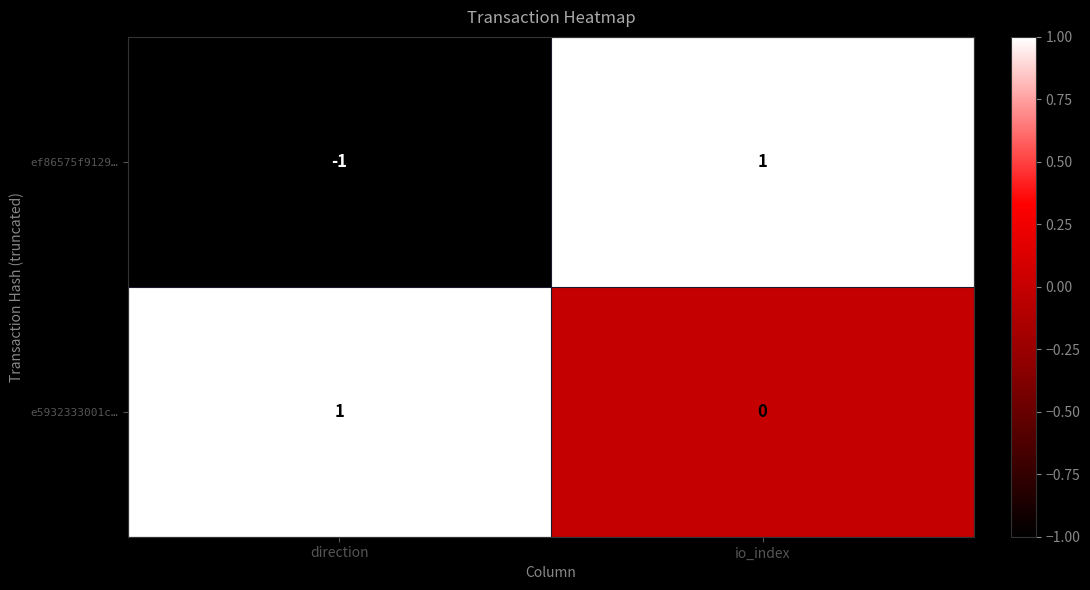

The e5932333001c… series shows 2 at direction. True or false?

False